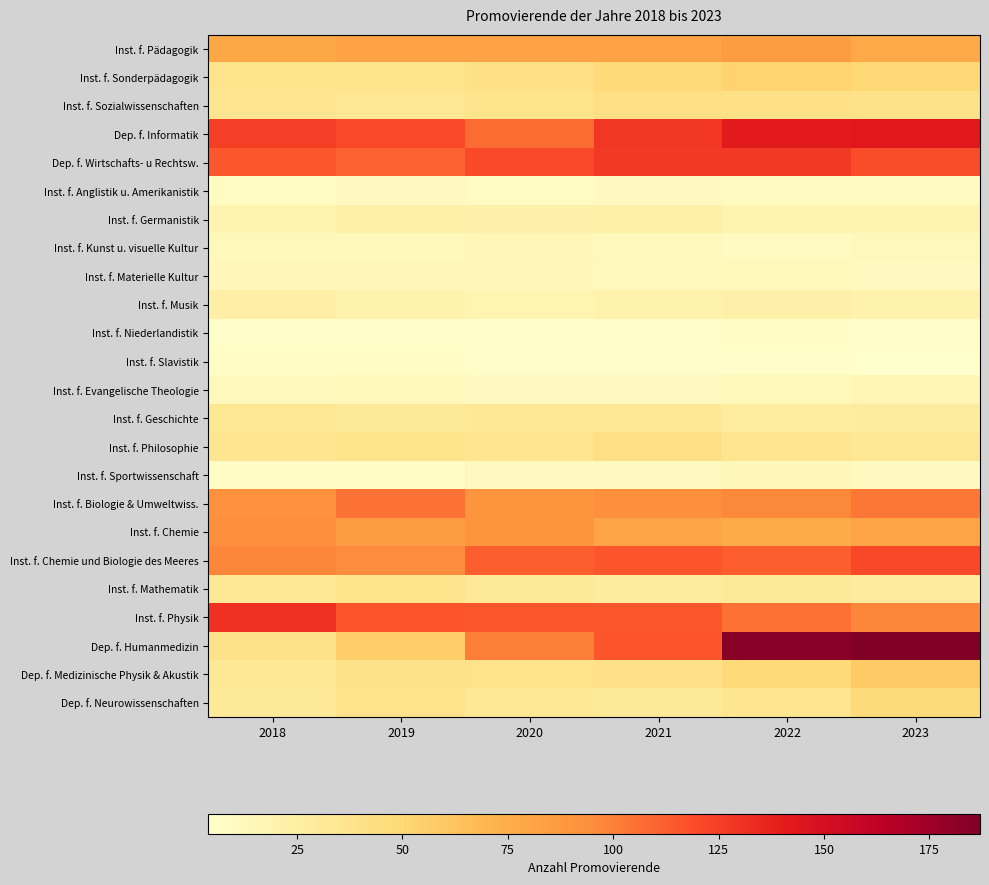

Reading left to right, transcribe all the data shown in this chart.

Inst. f. Pädagogik: 2018=79	2019=82	2020=82	2021=82	2022=85	2023=78
Inst. f. Sonderpädagogik: 2018=37	2019=37	2020=41	2021=48	2022=53	2023=50
Inst. f. Sozialwissenschaften: 2018=36	2019=34	2020=37	2021=42	2022=41	2023=39
Dep. f. Informatik: 2018=125	2019=120	2020=107	2021=128	2022=141	2023=142
Dep. f. Wirtschafts- u Rechtsw.: 2018=115	2019=111	2020=120	2021=127	2022=127	2023=119
Inst. f. Anglistik u. Amerikanistik: 2018=9	2019=11	2020=9	2021=11	2022=10	2023=10
Inst. f. Germanistik: 2018=19	2019=23	2020=22	2021=23	2022=19	2023=19
Inst. f. Kunst u. visuelle Kultur: 2018=13	2019=13	2020=15	2021=12	2022=10	2023=12
Inst. f. Materielle Kultur: 2018=14	2019=15	2020=14	2021=12	2022=13	2023=11
Inst. f. Musik: 2018=24	2019=21	2020=18	2021=21	2022=22	2023=20
Inst. f. Niederlandistik: 2018=6	2019=6	2020=5	2021=5	2022=7	2023=6
Inst. f. Slavistik: 2018=8	2019=7	2020=6	2021=6	2022=5	2023=4
Inst. f. Evangelische Theologie: 2018=12	2019=13	2020=11	2021=11	2022=13	2023=16
Inst. f. Geschichte: 2018=34	2019=31	2020=33	2021=32	2022=27	2023=28
Inst. f. Philosophie: 2018=36	2019=37	2020=36	2021=42	2022=36	2023=33
Inst. f. Sportwissenschaft: 2018=8	2019=8	2020=11	2021=11	2022=14	2023=11
Inst. f. Biologie & Umweltwiss.: 2018=93	2019=105	2020=90	2021=94	2022=97	2023=104
Inst. f. Chemie: 2018=94	2019=86	2020=90	2021=81	2022=77	2023=80
Inst. f. Chemie und Biologie des Meeres: 2018=98	2019=95	2020=112	2021=116	2022=112	2023=121
Inst. f. Mathematik: 2018=33	2019=37	2020=31	2021=28	2022=31	2023=29
Inst. f. Physik: 2018=131	2019=116	2020=115	2021=115	2022=105	2023=98
Dep. f. Humanmedizin: 2018=39	2019=56	2020=101	2021=116	2022=183	2023=187
Dep. f. Medizinische Physik & Akustik: 2018=32	2019=39	2020=38	2021=40	2022=48	2023=59
Dep. f. Neurowissenschaften: 2018=31	2019=38	2020=33	2021=31	2022=36	2023=47